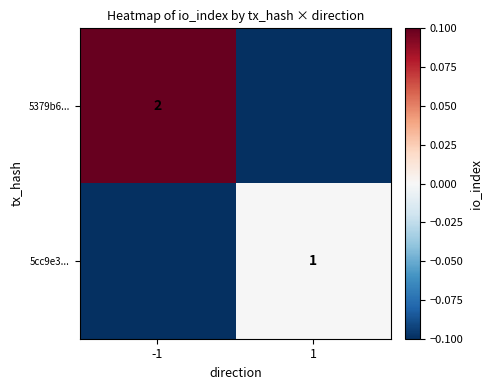

How many categories are shown in the chart?

2